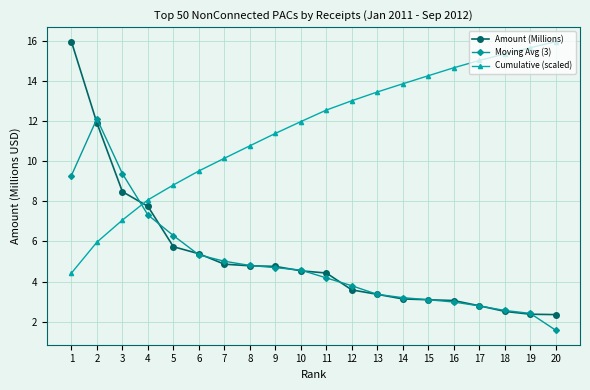

Is the value of Cumulative (scaled) at 20 greater than the value of Moving Avg (3) at 10?

Yes